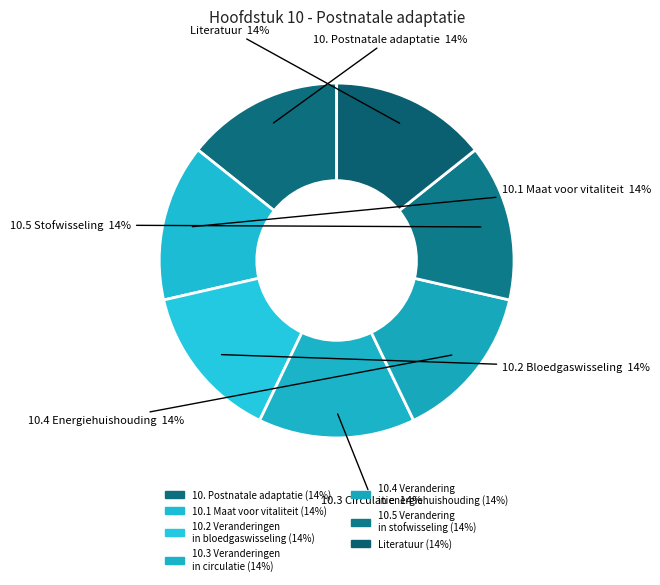

How many segments does this pie chart have?

7